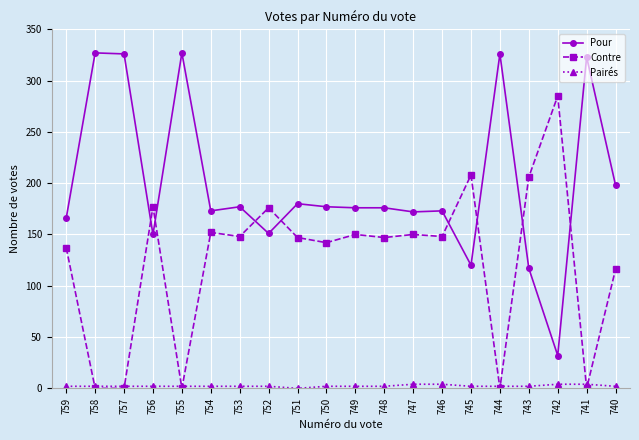

In Contre, how many points are higher than both neighbors (excluding endpoints)?

7